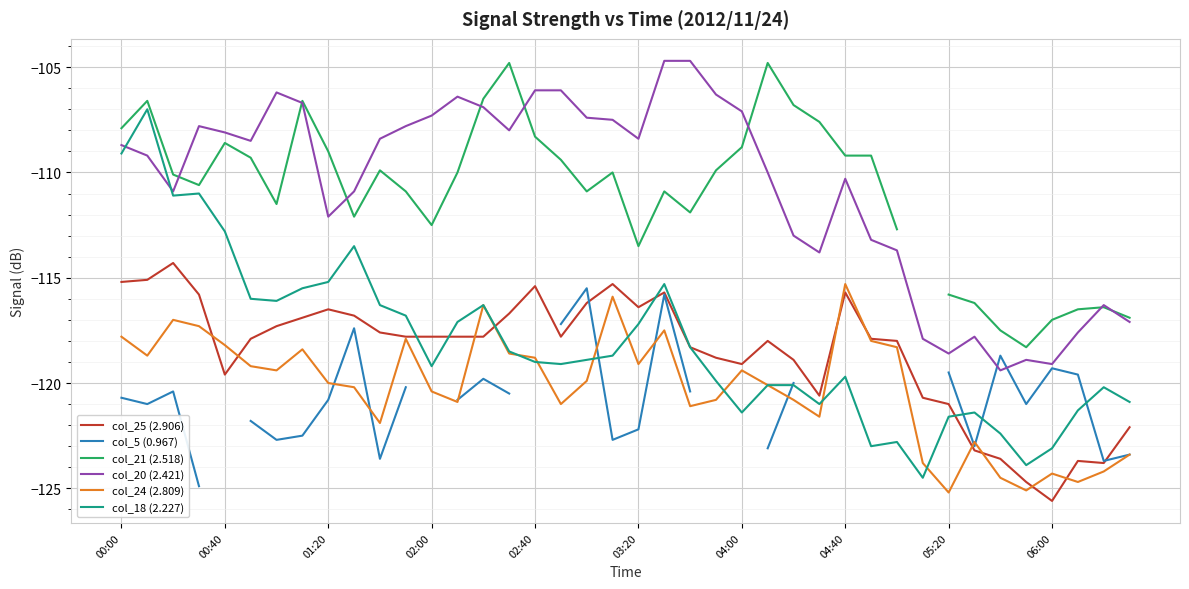

How many data points in col_25 (2.906) are less than -117?

26